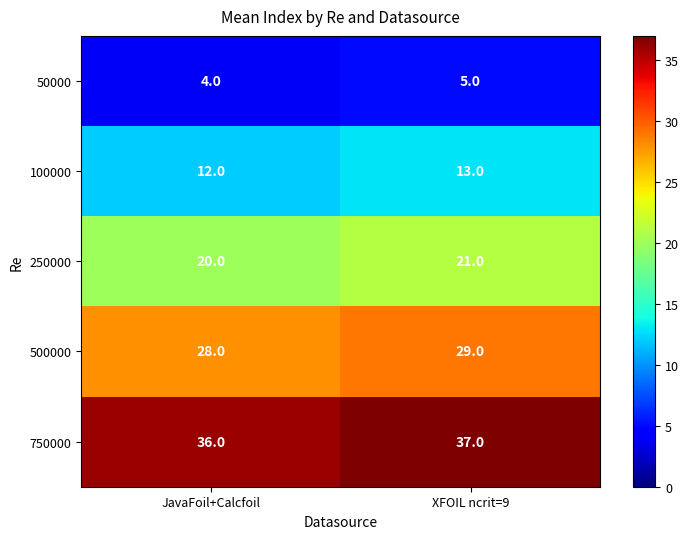

At which label is 250000 closest to 20?

JavaFoil+Calcfoil